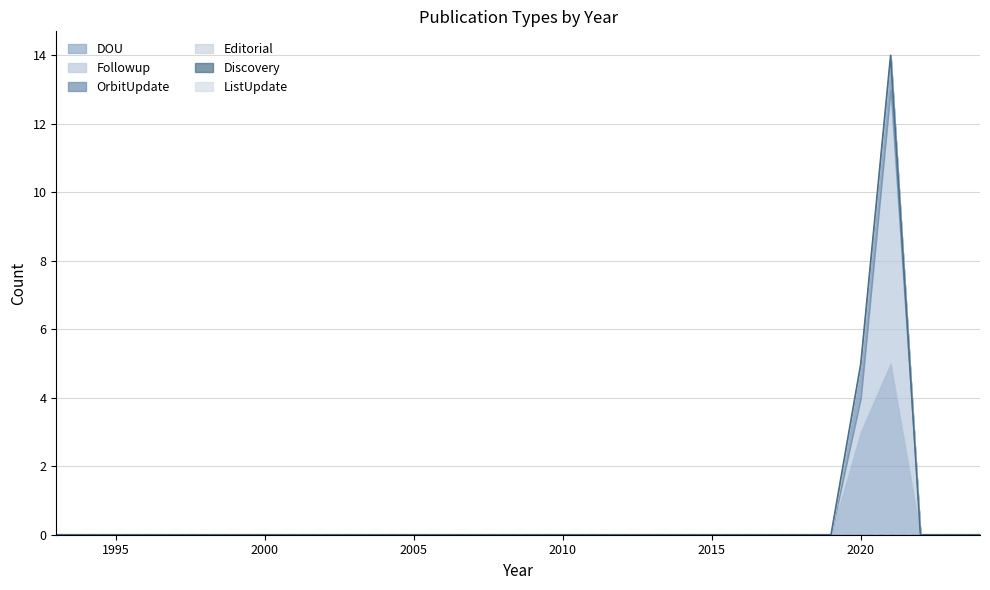

Rank the series by their maximum value, from lowest to highest.

Editorial, Discovery, ListUpdate, OrbitUpdate, DOU, Followup